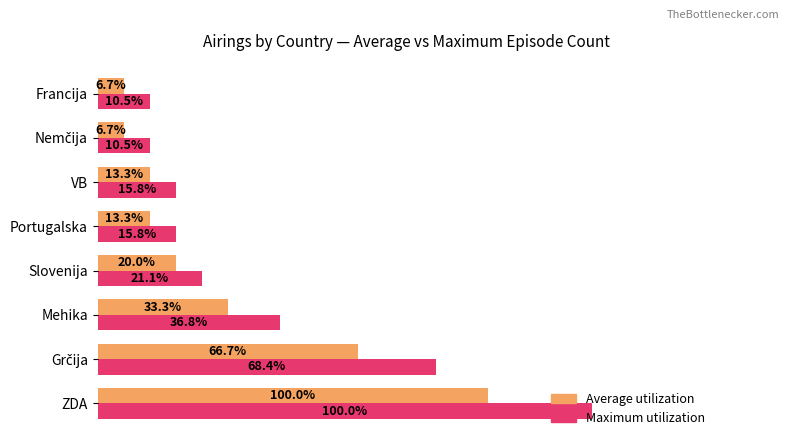

What are all the series names shown in the legend?

Average utilization, Maximum utilization